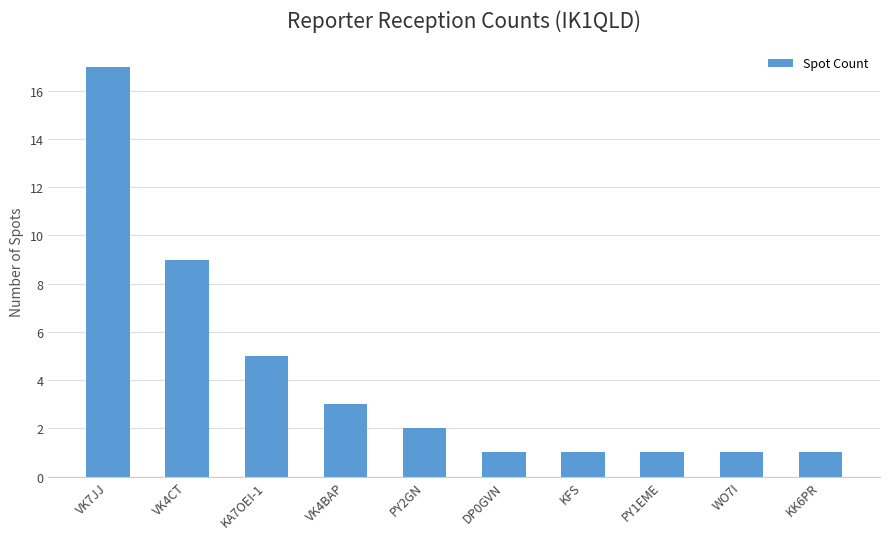

How many categories are shown in the chart?

10